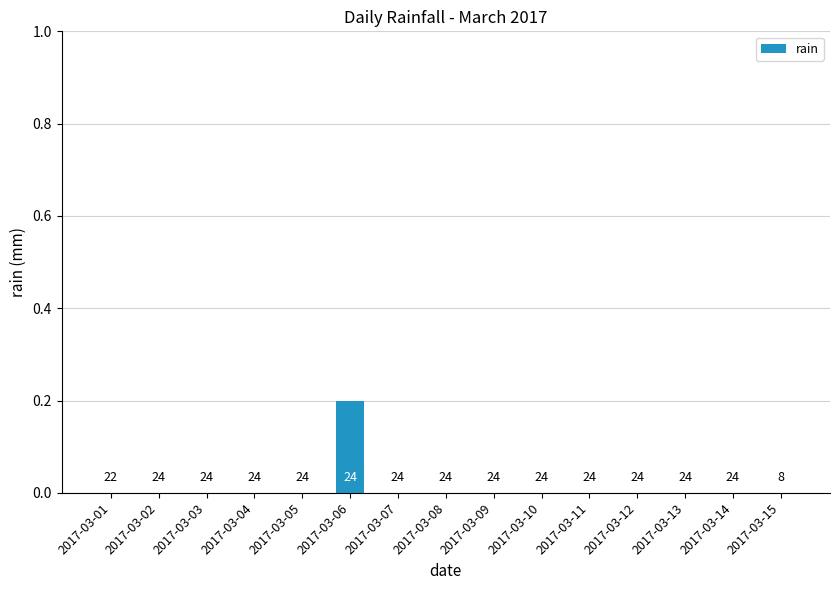

Count the number of data series in this chart.

1